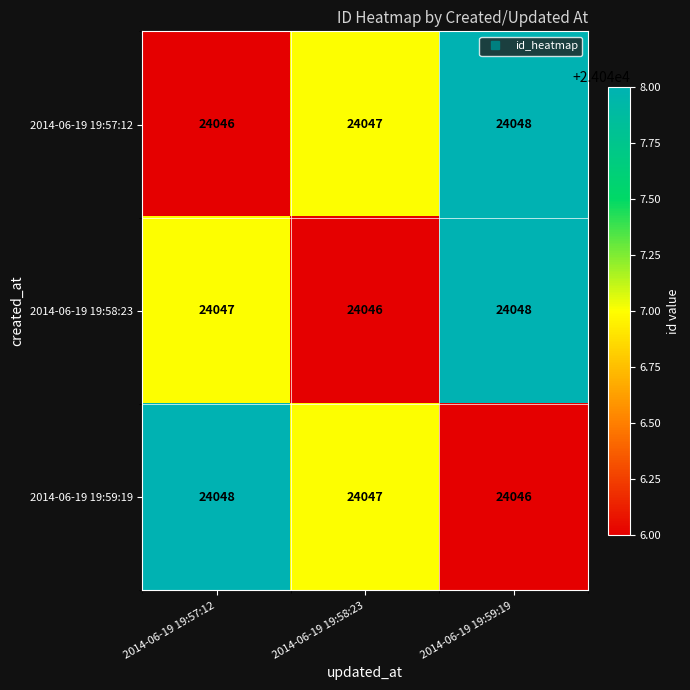

The value of 2014-06-19 19:58:23 at 2014-06-19 19:57:12 is 15606. True or false?

False